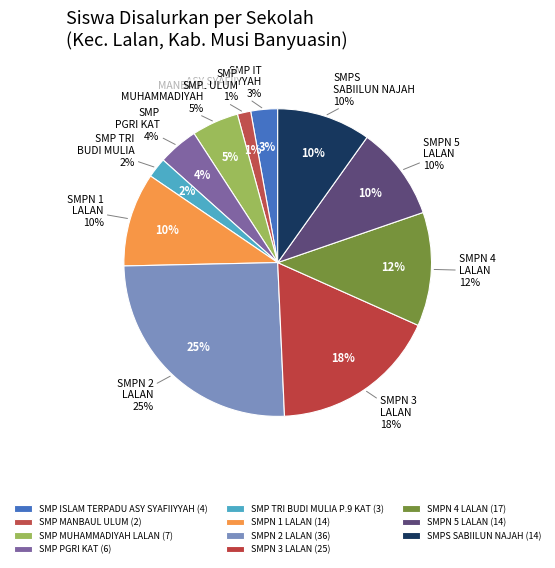

What is the change in value from SMP MUHAMMADIYAH LALAN to SMPN 5 LALAN?

+7